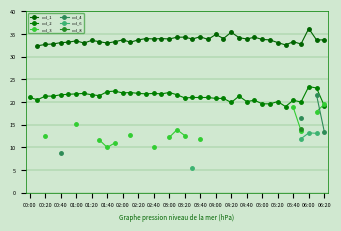

List the series in order of their peak value, highest first.

col_1, col_2, col_3, col_4, col_6, col_8